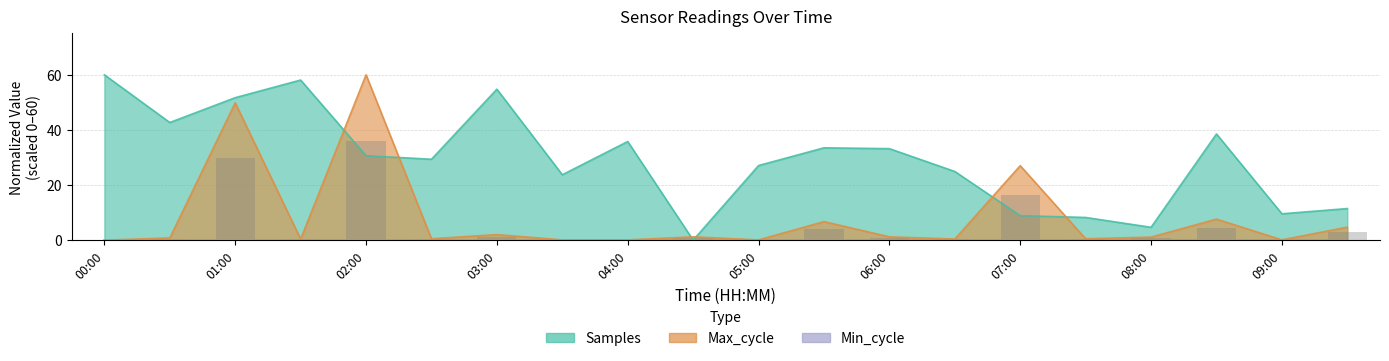

What is the difference between the maximum and minimum values in the Samples series?

60.0